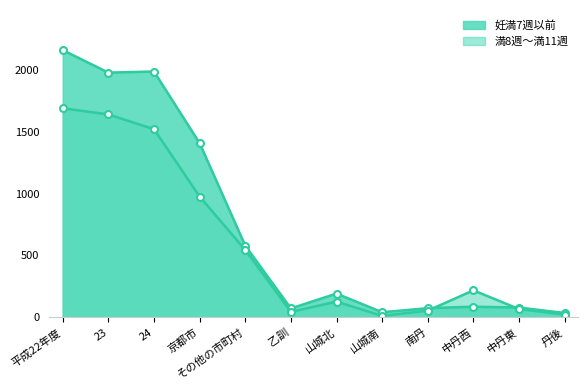

How many intersections are there between 満8週～満11週 and 妊満7週以前?

2